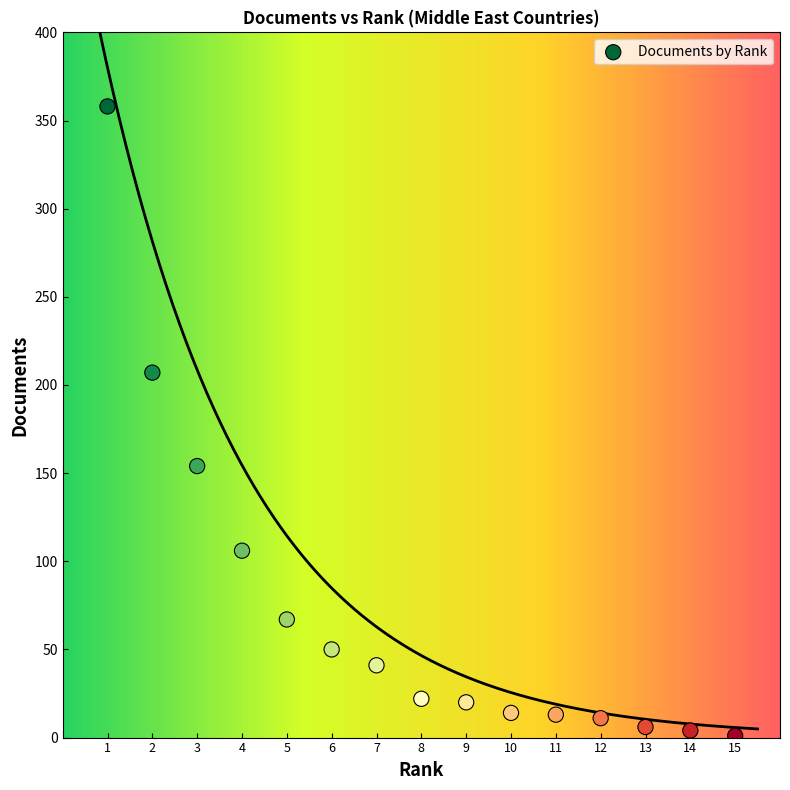

What is the range of Y values (max minus min)?

357